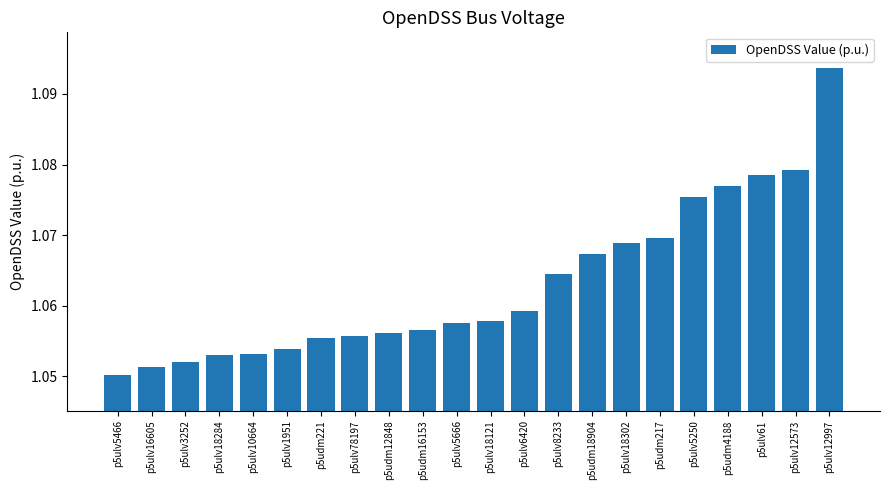

The value at p5udm12848 is 0.7. True or false?

False